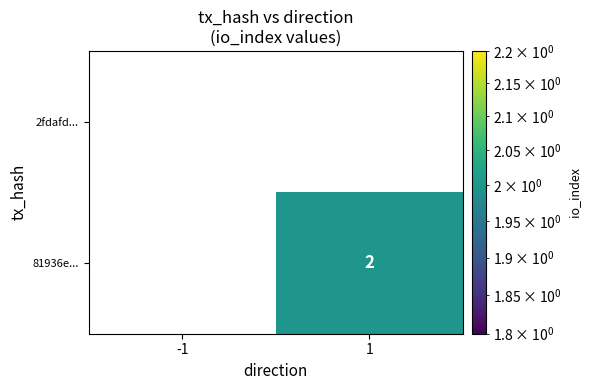

Rank the series at 1 from highest to lowest value.

81936e..., 2fdafd...